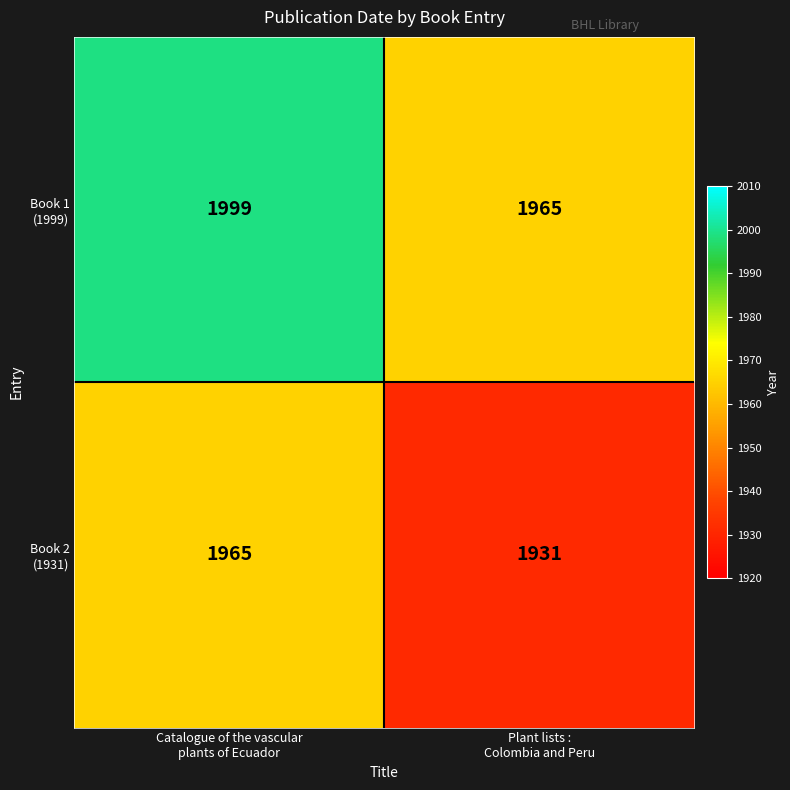

What is the greatest value displayed?

1999